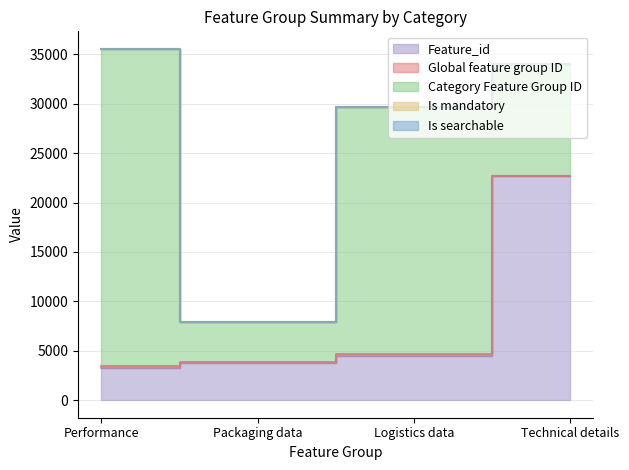

List the labels in order of Feature_id value, largest first.

Technical details, Logistics data, Packaging data, Performance